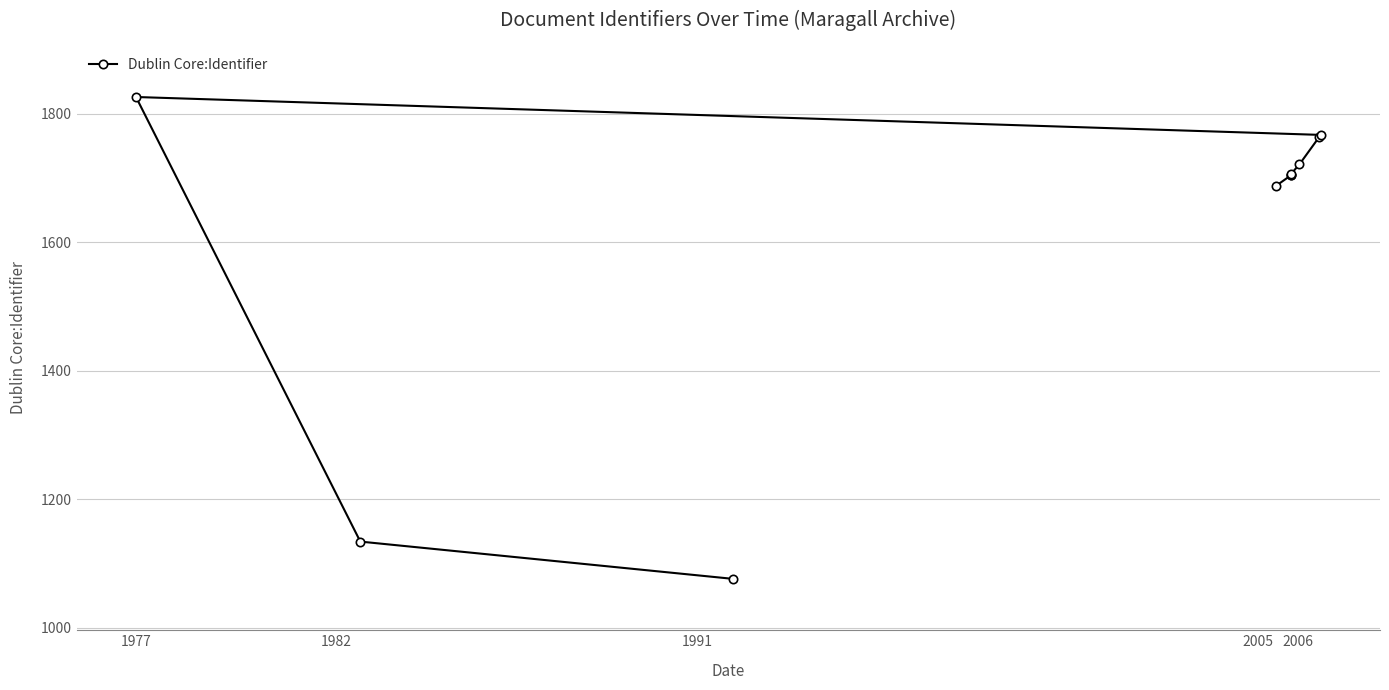

True or false: the data shows 2243 at 1991.

False